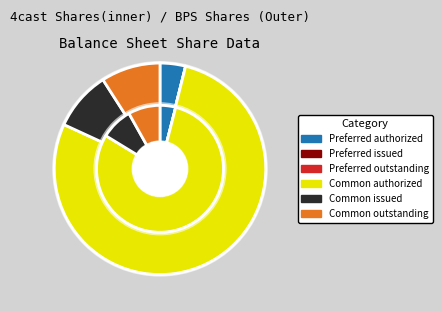

Is there a majority slice in this chart?

Yes